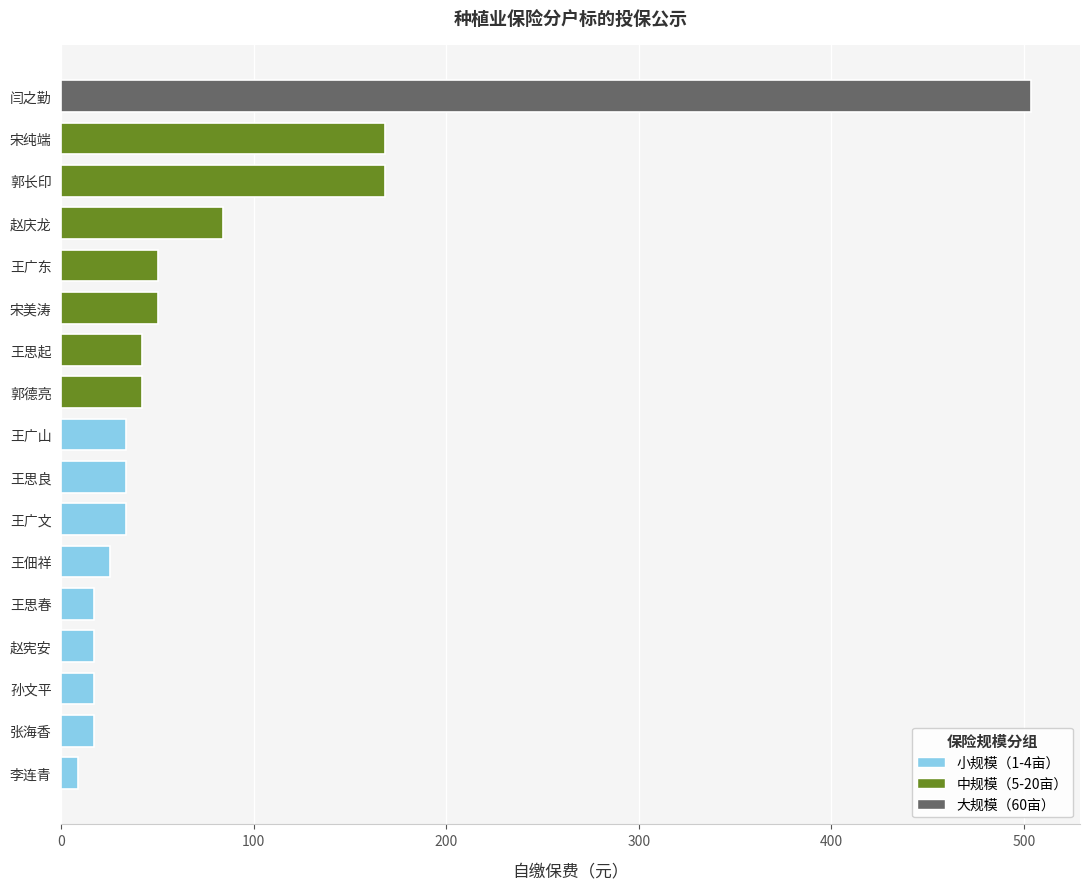

What is the difference between the maximum and minimum values?

495.6